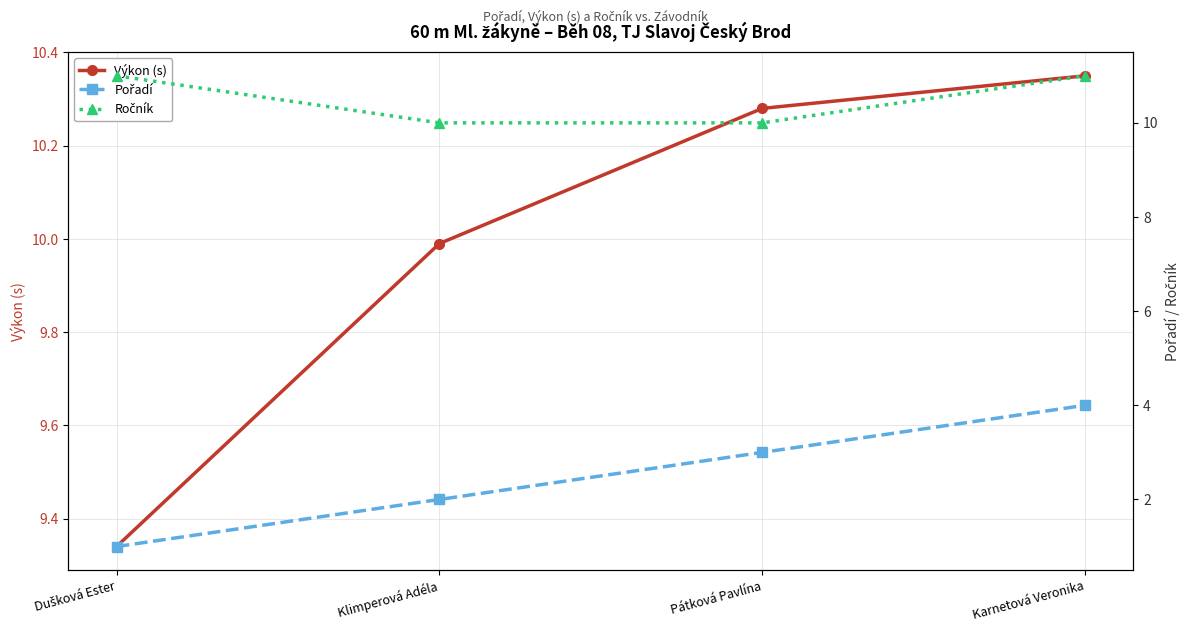

The Ročník series shows 5.0 at Klimperová Adéla. True or false?

False